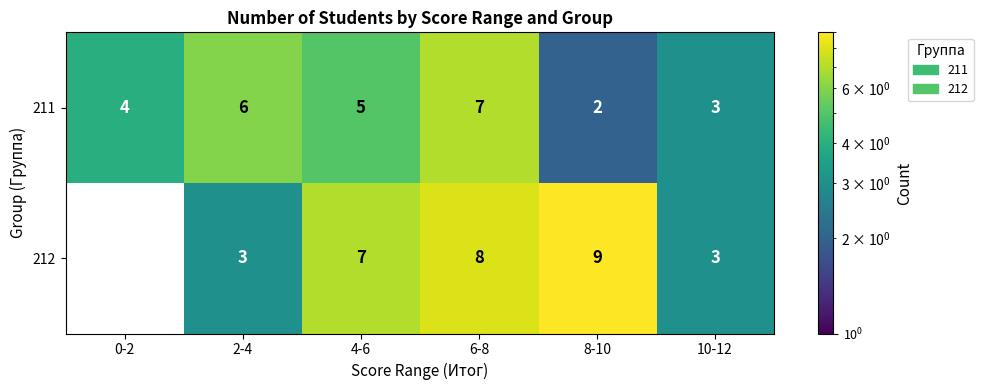

Count the 211 values in the range 3 to 6.

4